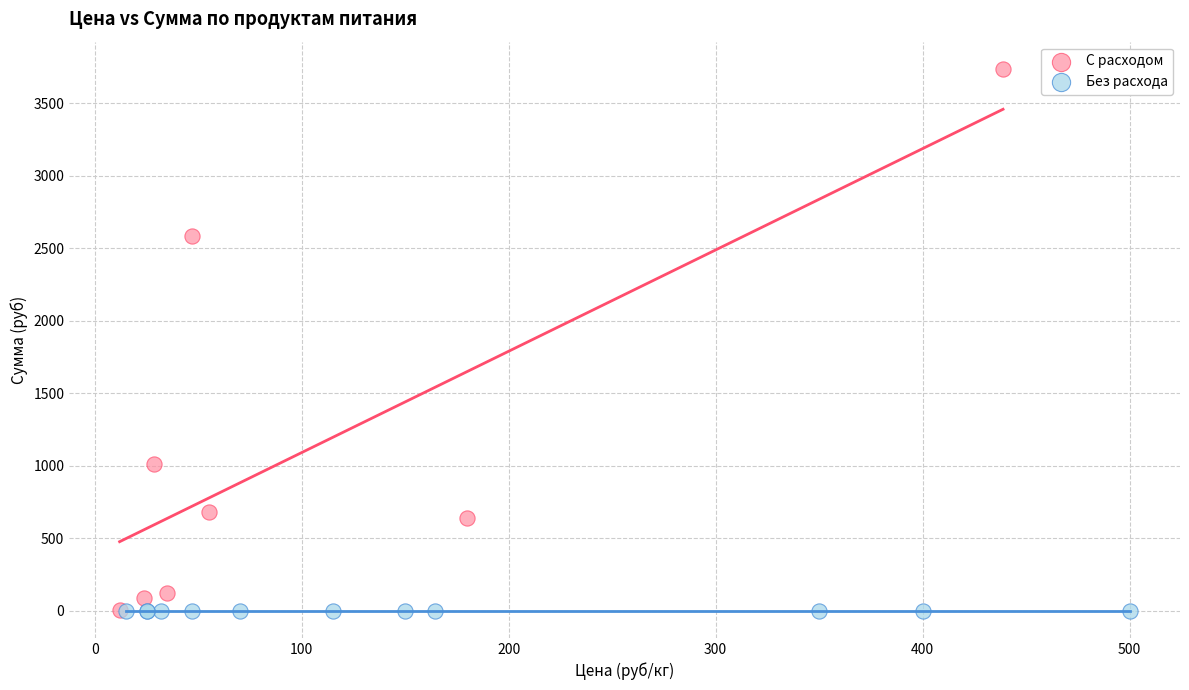

Which series contains the highest Y value?

С расходом